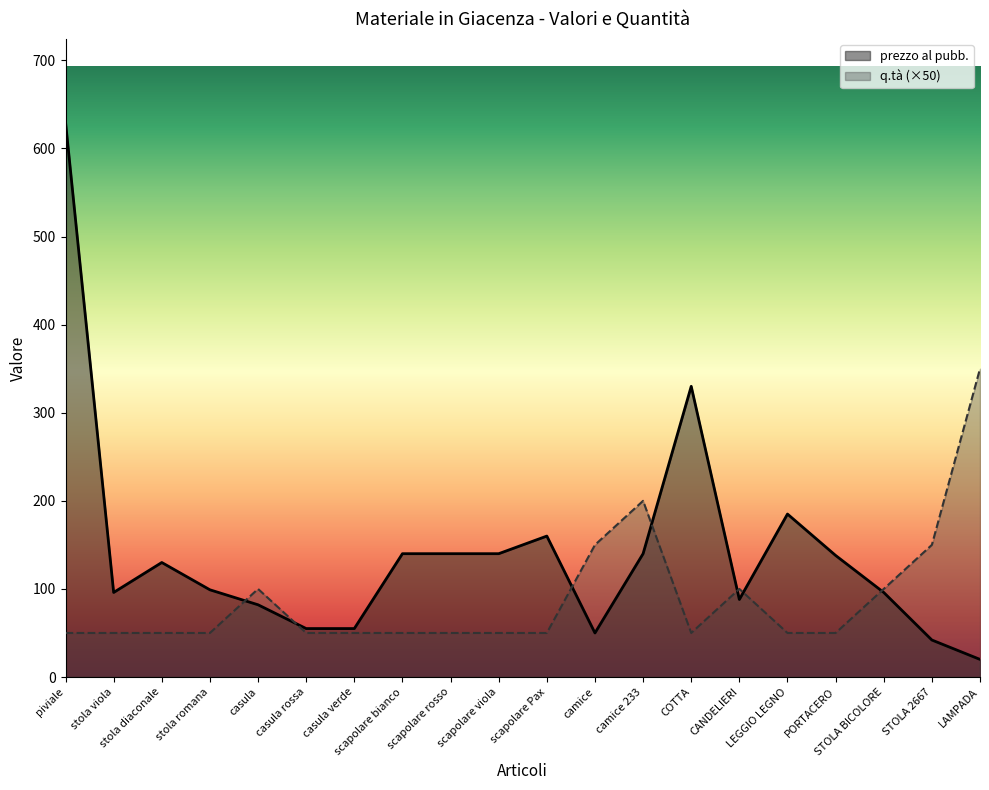

True or false: prezzo al pubb. has a value of 185 at LEGGIO LEGNO.

True